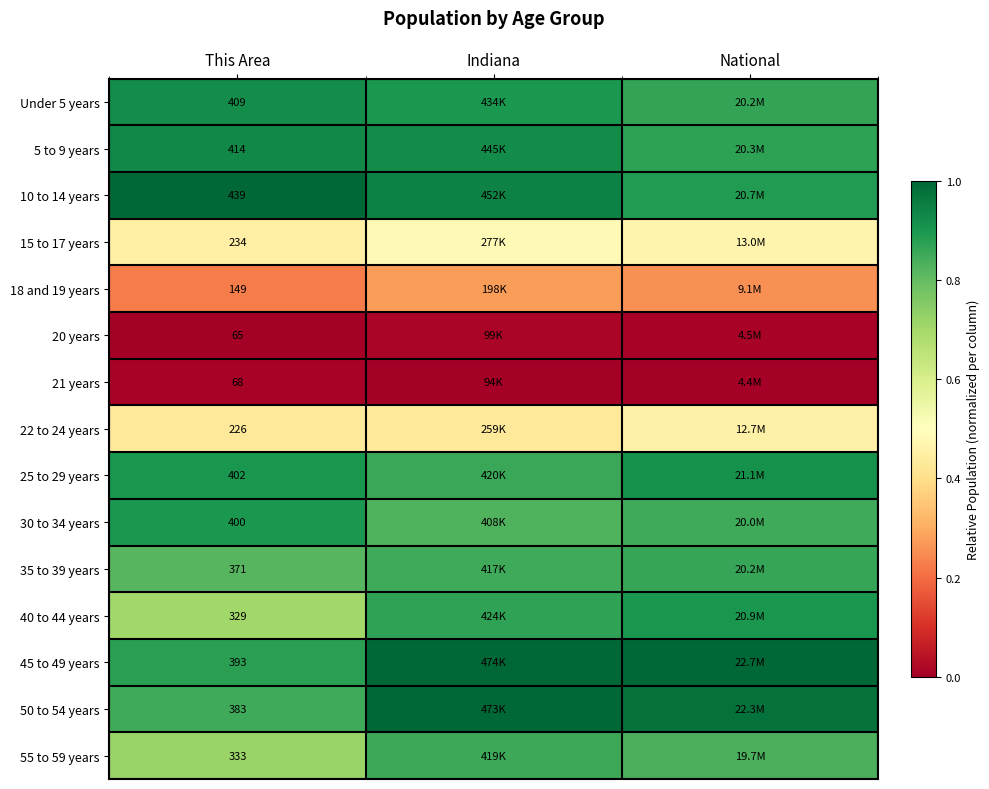

What is the maximum value shown in the chart?

1.0